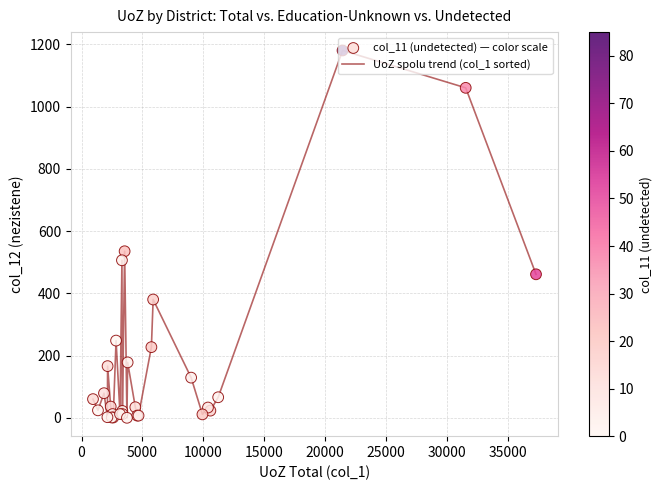

What is the difference between the maximum and minimum values?

1180